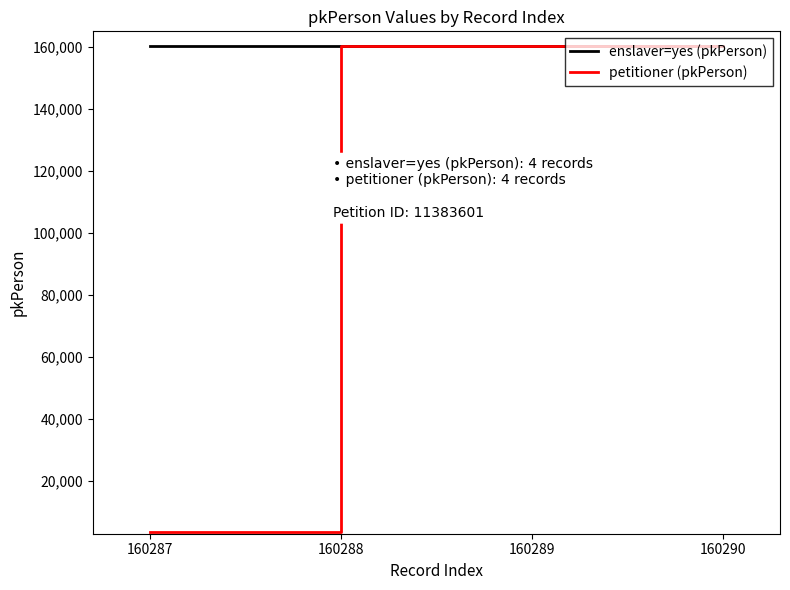

Does the chart display data point markers on the line(s)?

No